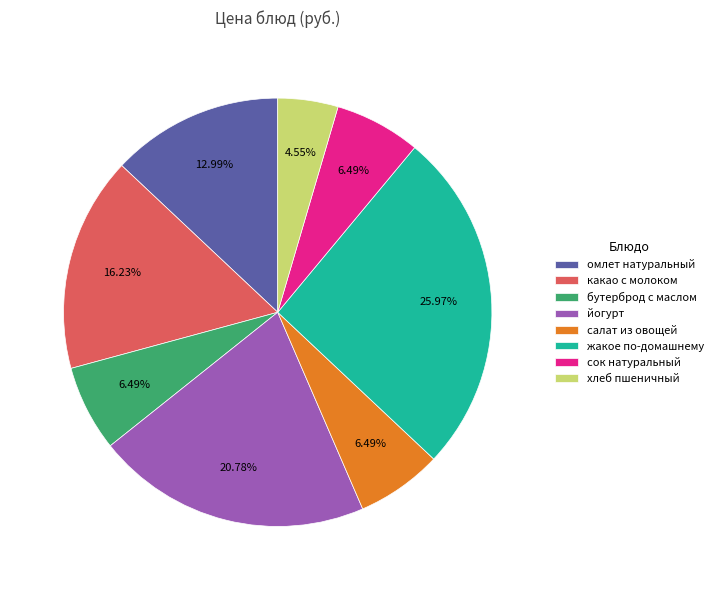

Which has a higher value, какао с молоком or йогурт?

йогурт